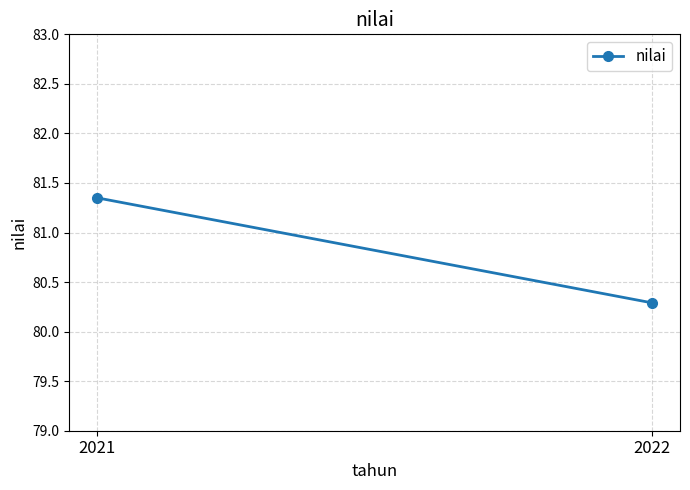

Is it true that the value at 2021 is 81.3?

True